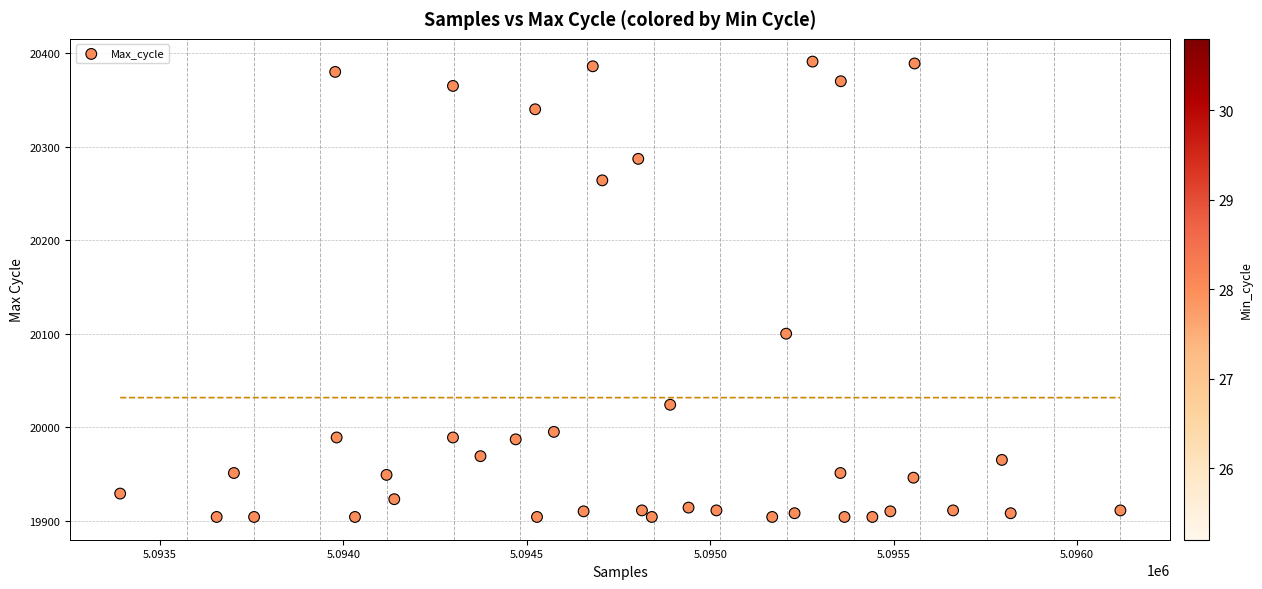

What is the range of X values (max minus min)?

2726